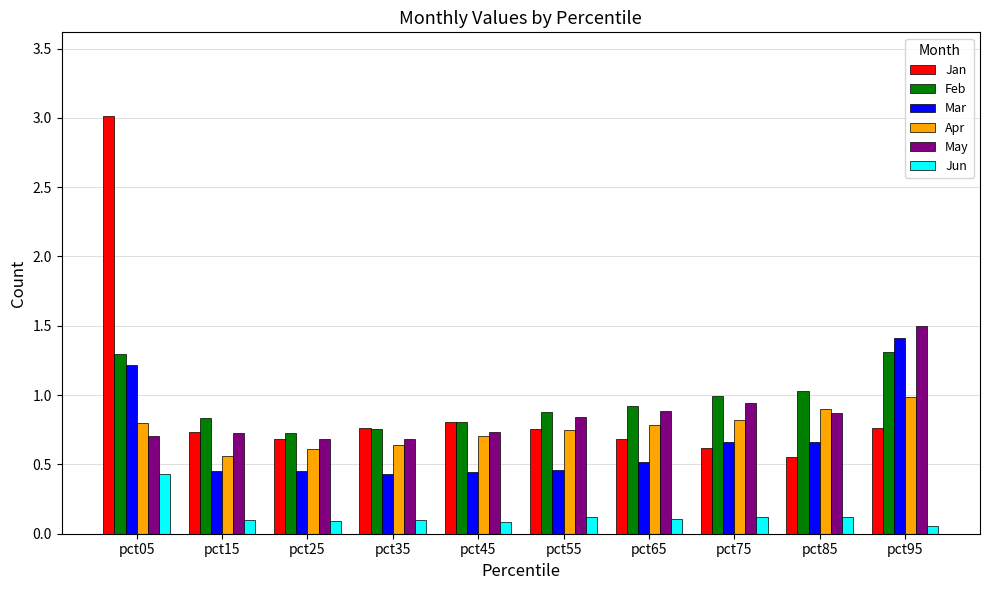

The value of Jan at pct55 is 1.0. True or false?

False